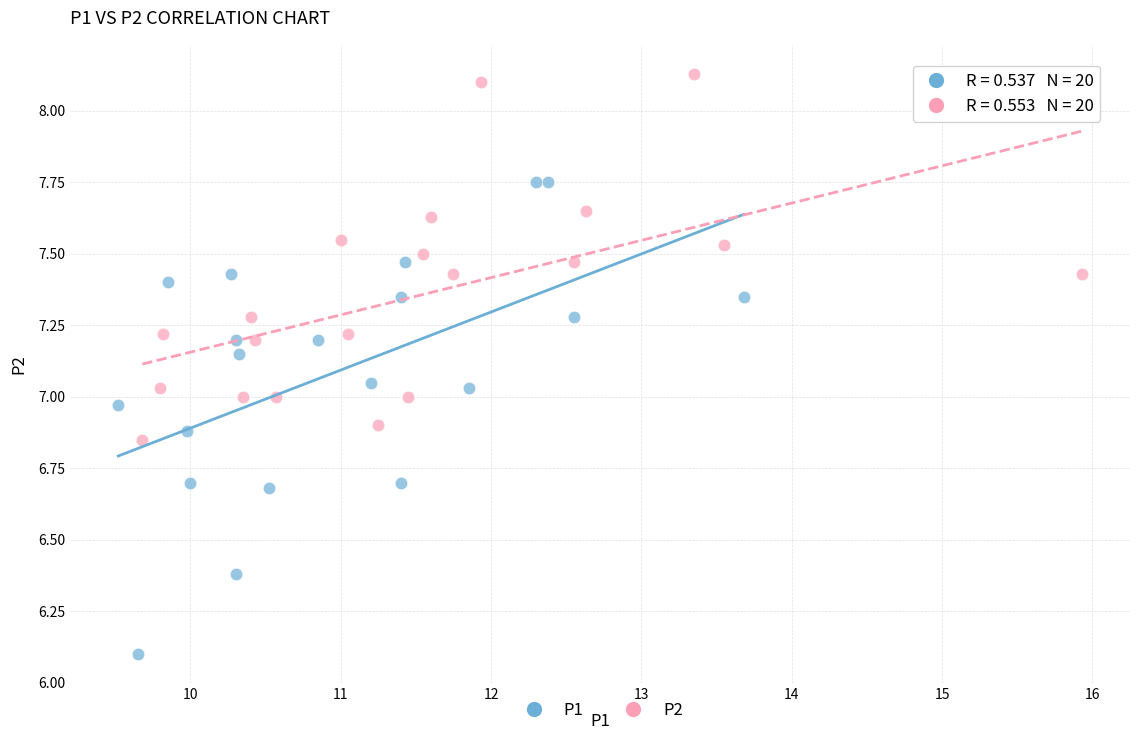

Which series contains the lowest Y value?

P1